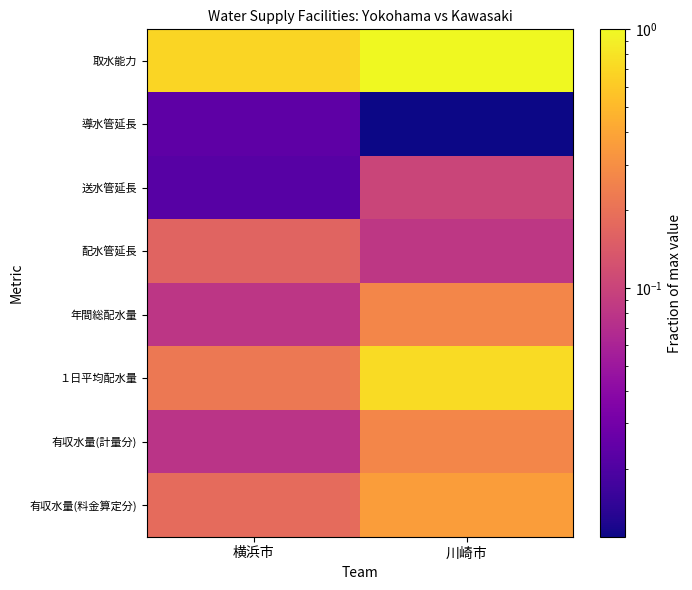

Which series has the largest range (max minus min)?

１日平均配水量